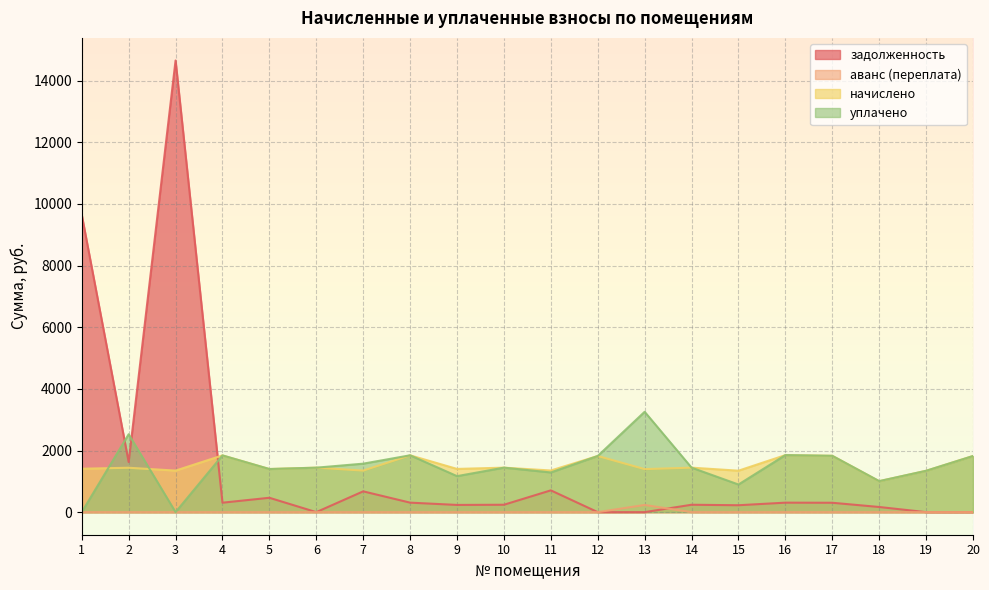

True or false: задолженность has a value of 706.9 at 11.

True